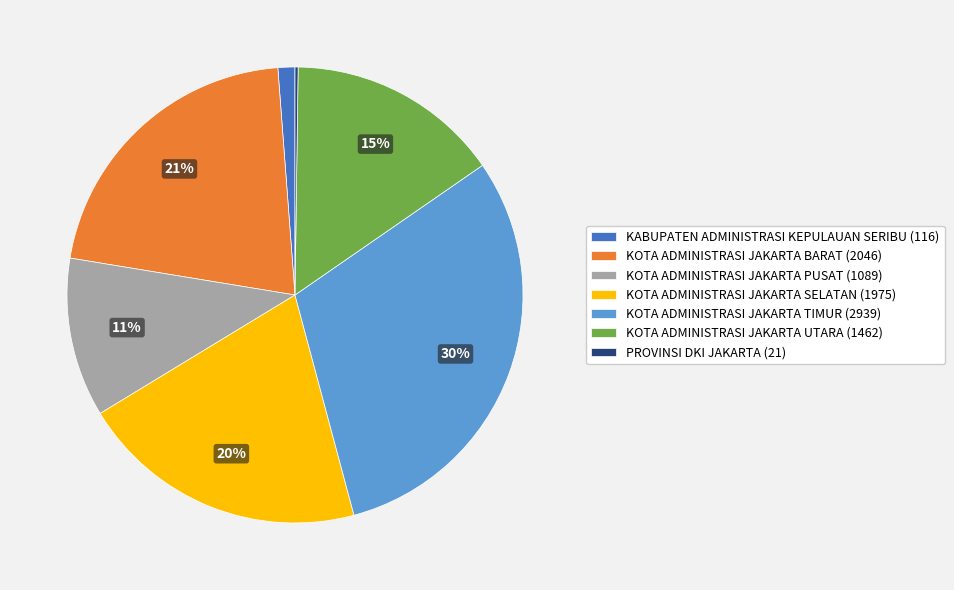

Does KOTA ADMINISTRASI JAKARTA TIMUR (2939) represent more than half of the total?

No